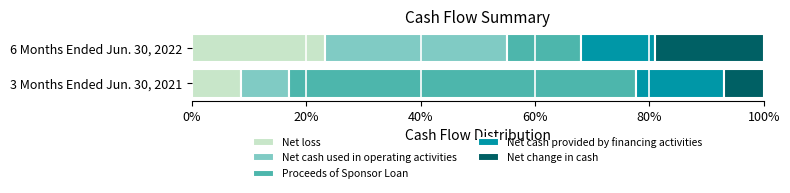

What are all the series names shown in the legend?

Net loss, Net cash used in operating activities, Proceeds of Sponsor Loan, Net cash provided by financing activities, Net change in cash